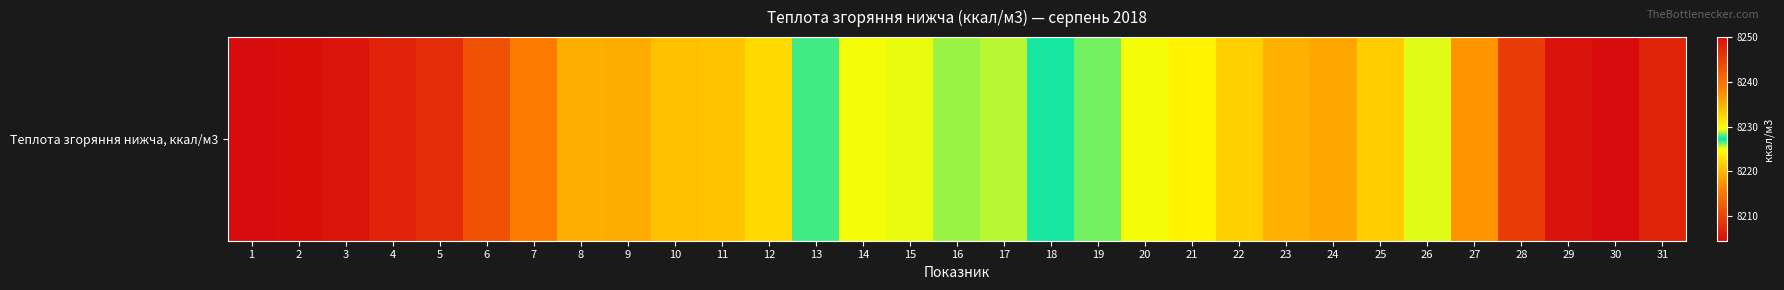

Read the value at 29.

8205.0